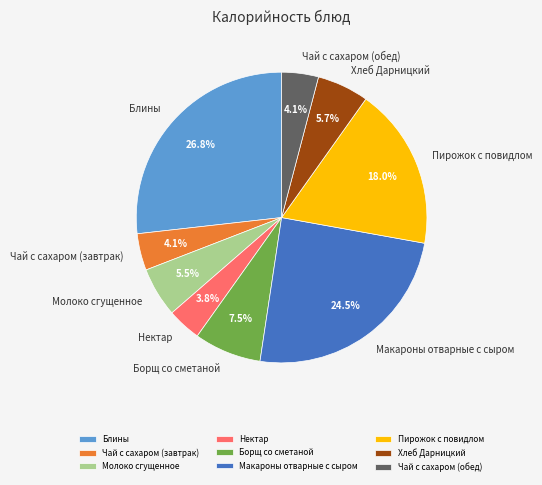

What percentage is the Нектар slice, to the nearest percent?

4%